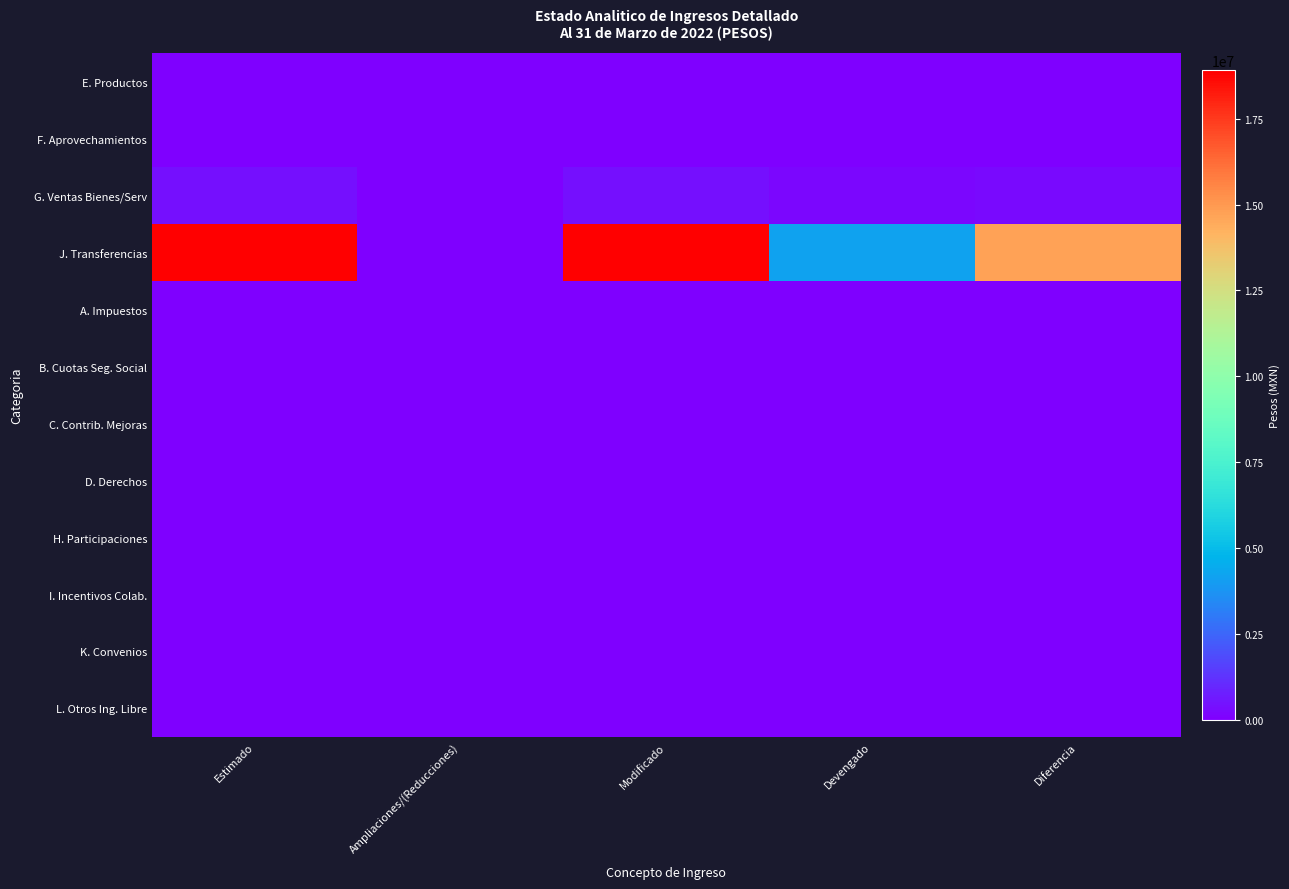

Reading left to right, extract all data points from this chart.

E. Productos: Estimado=0.0	Ampliaciones/(Reducciones)=0.0	Modificado=23.7	Devengado=23.7	Diferencia=-23.7
F. Aprovechamientos: Estimado=0.0	Ampliaciones/(Reducciones)=0.0	Modificado=754.0	Devengado=754.0	Diferencia=-754.0
G. Ventas Bienes/Serv: Estimado=404000.0	Ampliaciones/(Reducciones)=0.0	Modificado=404000.0	Devengado=156190.0	Diferencia=247810.0
J. Transferencias: Estimado=18904698.0	Ampliaciones/(Reducciones)=0.0	Modificado=18904698.0	Devengado=4153992.3	Diferencia=14750705.7
A. Impuestos: Estimado=0.0	Ampliaciones/(Reducciones)=0.0	Modificado=0.0	Devengado=0.0	Diferencia=0.0
B. Cuotas Seg. Social: Estimado=0.0	Ampliaciones/(Reducciones)=0.0	Modificado=0.0	Devengado=0.0	Diferencia=0.0
C. Contrib. Mejoras: Estimado=0.0	Ampliaciones/(Reducciones)=0.0	Modificado=0.0	Devengado=0.0	Diferencia=0.0
D. Derechos: Estimado=0.0	Ampliaciones/(Reducciones)=0.0	Modificado=0.0	Devengado=0.0	Diferencia=0.0
H. Participaciones: Estimado=0.0	Ampliaciones/(Reducciones)=0.0	Modificado=0.0	Devengado=0.0	Diferencia=0.0
I. Incentivos Colab.: Estimado=0.0	Ampliaciones/(Reducciones)=0.0	Modificado=0.0	Devengado=0.0	Diferencia=0.0
K. Convenios: Estimado=0.0	Ampliaciones/(Reducciones)=0.0	Modificado=0.0	Devengado=0.0	Diferencia=0.0
L. Otros Ing. Libre: Estimado=0.0	Ampliaciones/(Reducciones)=0.0	Modificado=0.0	Devengado=0.0	Diferencia=0.0